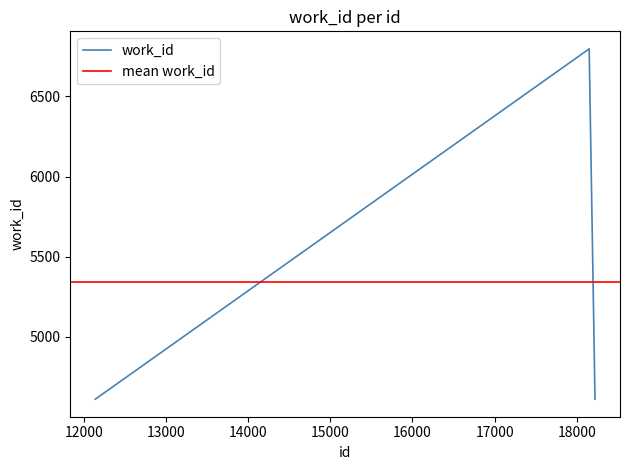

What is the value of the 3rd point from the left?

4610